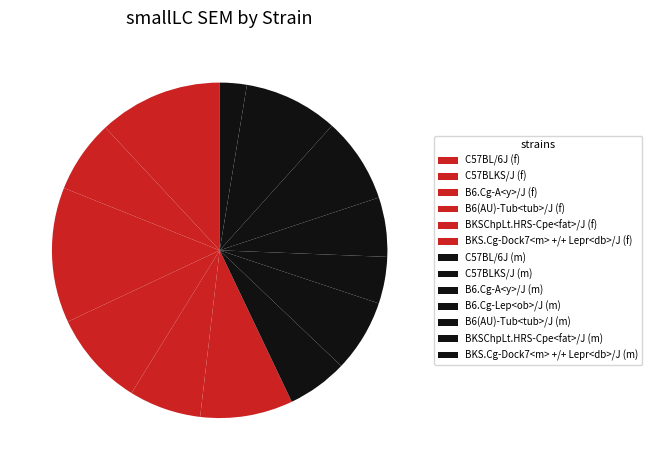

What is the total percentage of B6(AU)-Tub<tub>/J (m) and BKSChpLt.HRS-Cpe<fat>/J (m)?

17.3%